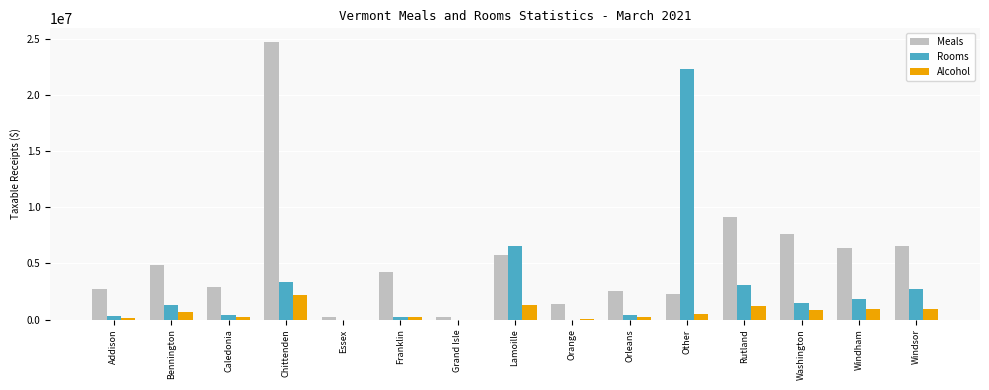

True or false: Meals has a value of 2292711.8 at Other.

True